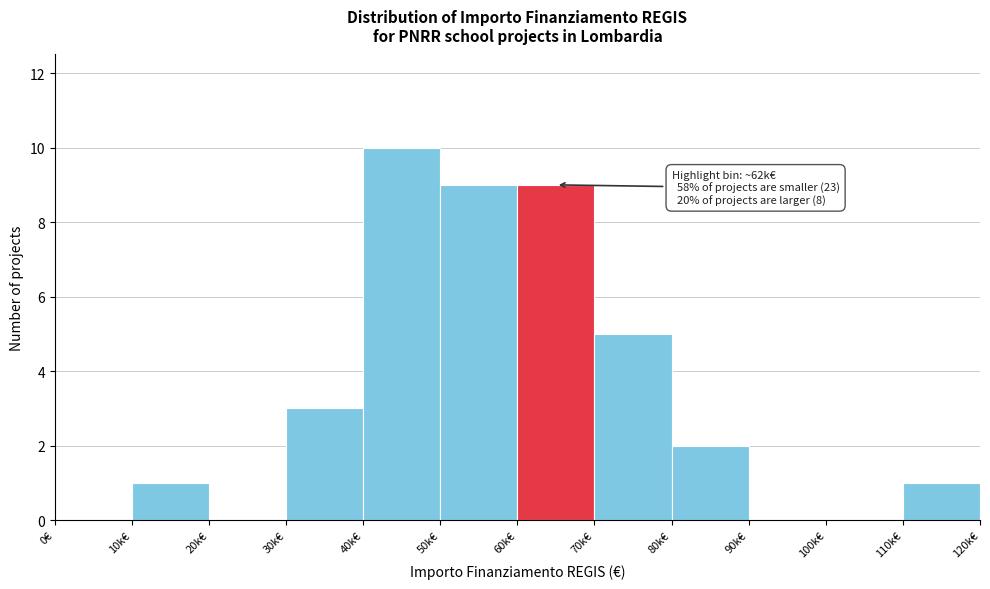

Reading left to right, what are all the values shown in this chart?

0€=0	10k€=1	20k€=0	30k€=3	40k€=10	50k€=9	60k€=9	70k€=5	80k€=2	90k€=0	100k€=0	110k€=1